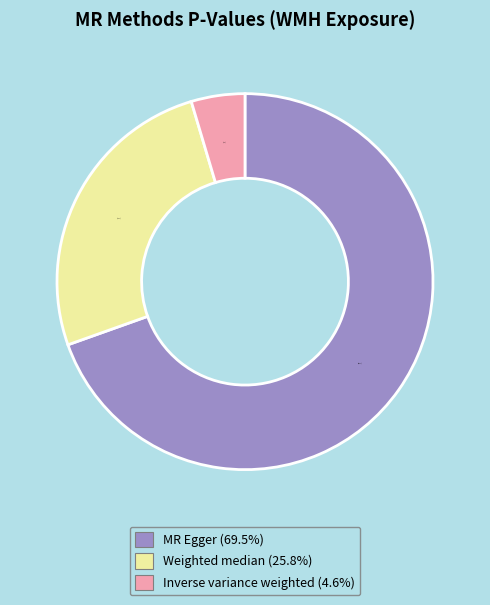

Rank the categories by value from highest to lowest.

MR Egger, Weighted median, Inverse variance weighted